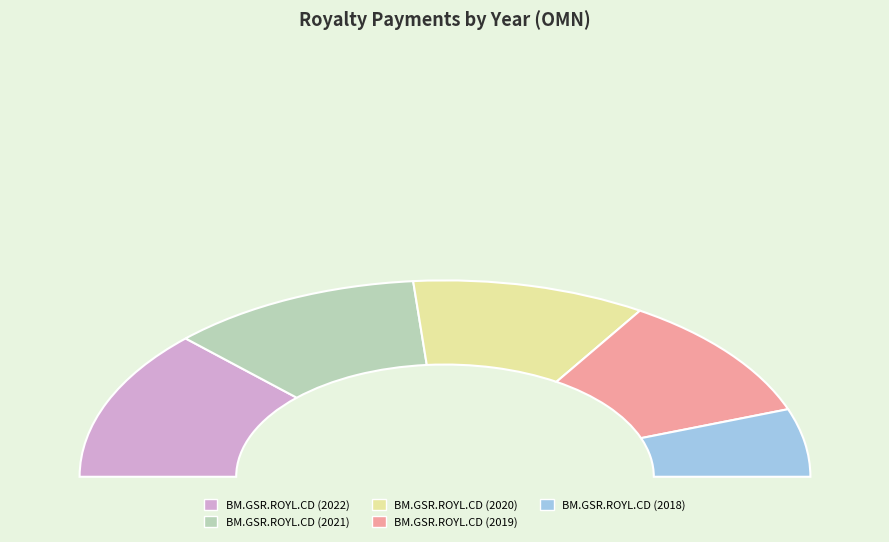

How many segments does this pie chart have?

5